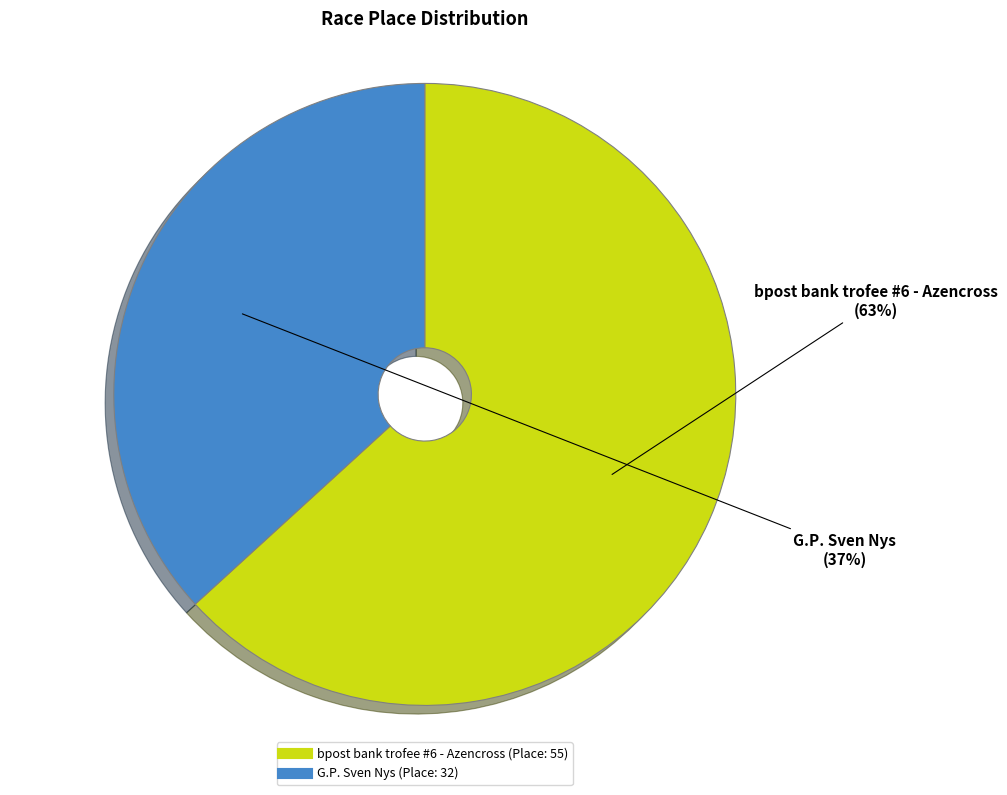

Which category has the smallest portion of the pie?

G.P. Sven Nys